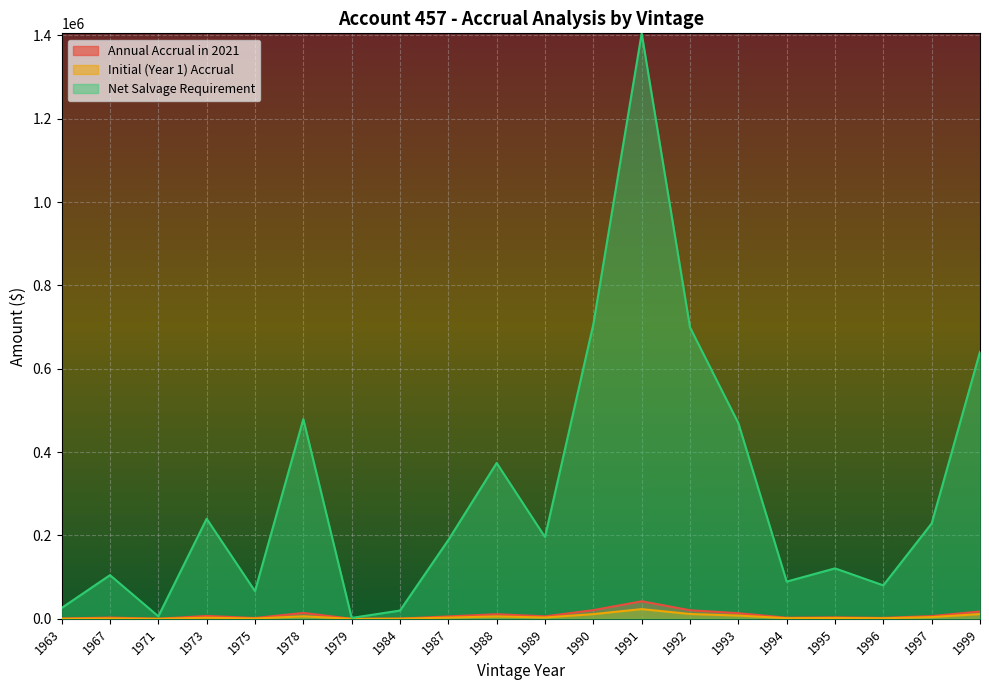

True or false: Annual Accrual in 2021 and Net Salvage Requirement intersect in this chart.

False